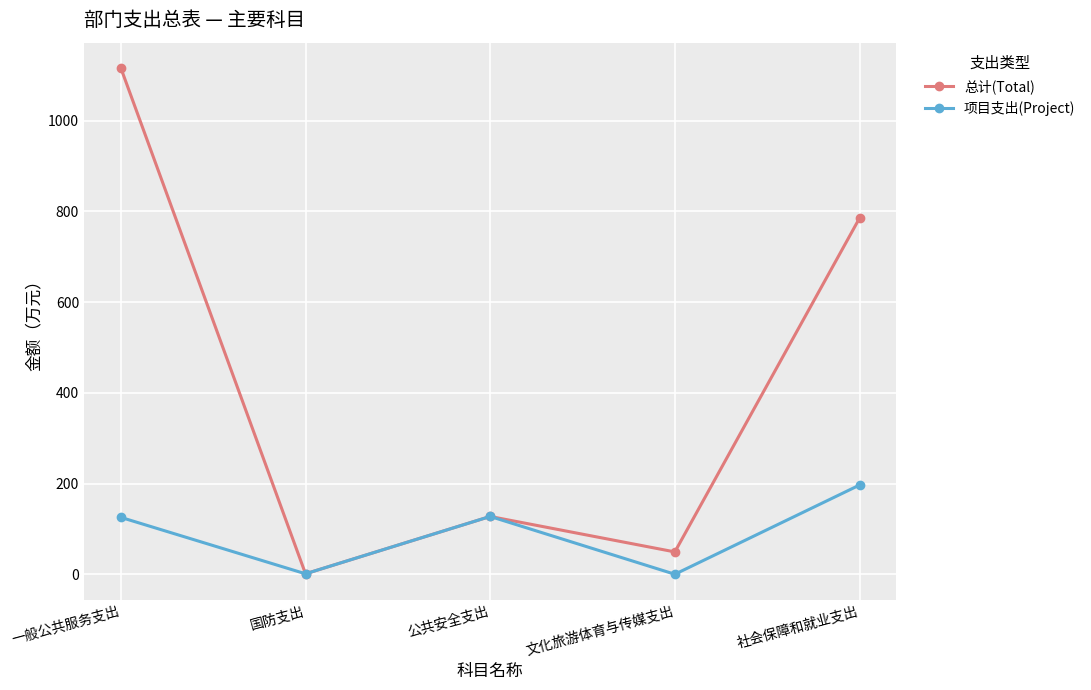

At which label does 总计(Total) reach its peak?

一般公共服务支出